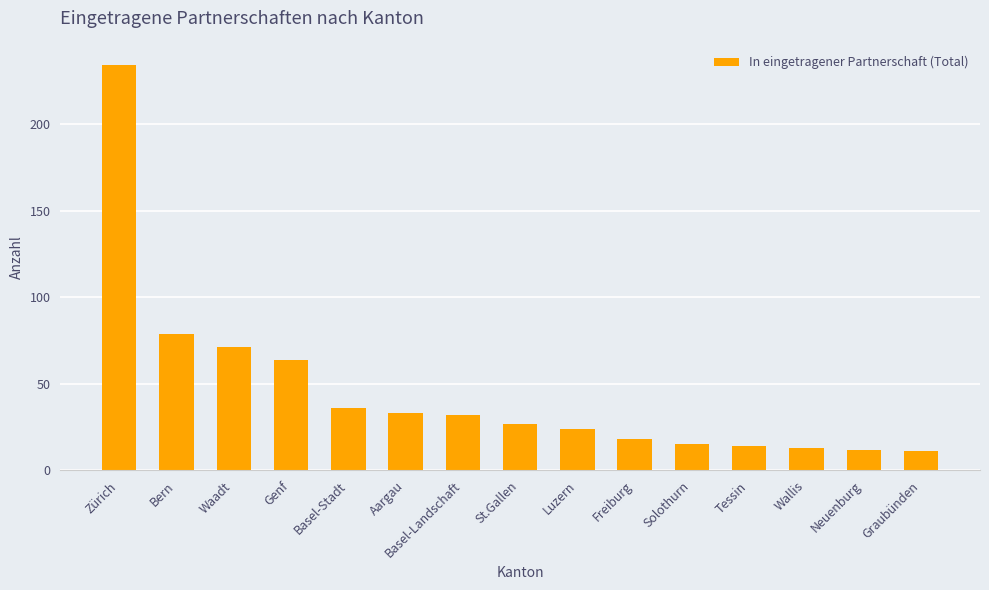

Is it true that the value at Aargau is 33?

True